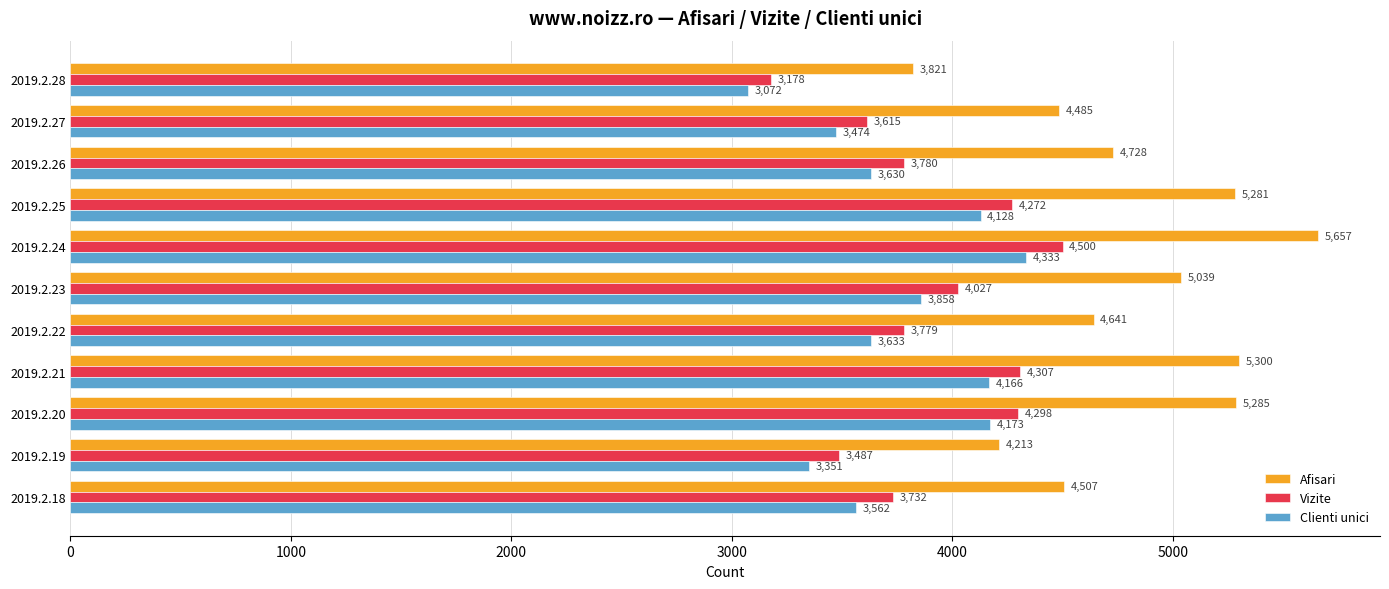

At how many categories does at least one series exceed 4897?

5